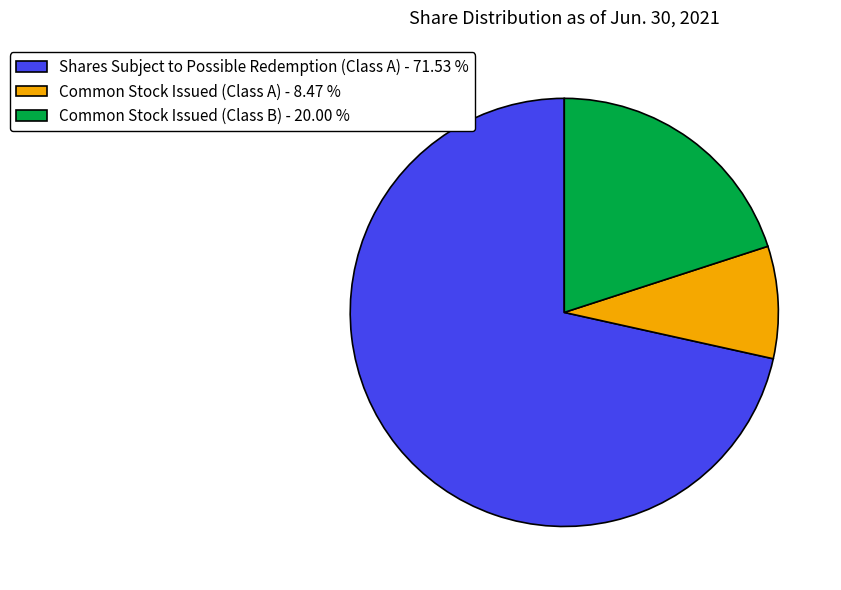

Which category has the biggest portion of the pie?

Shares Subject to Possible Redemption (Class A)